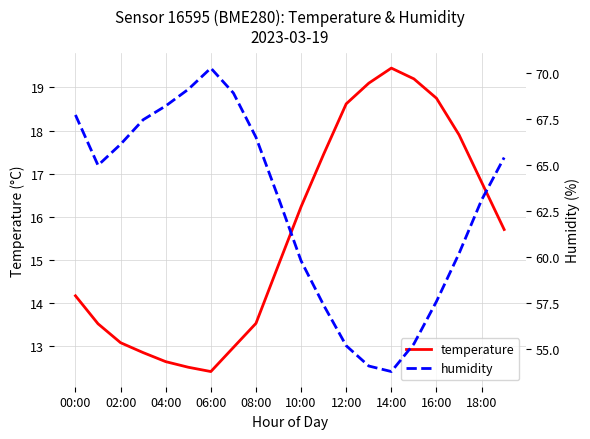

True or false: temperature and humidity cross at least once.

False